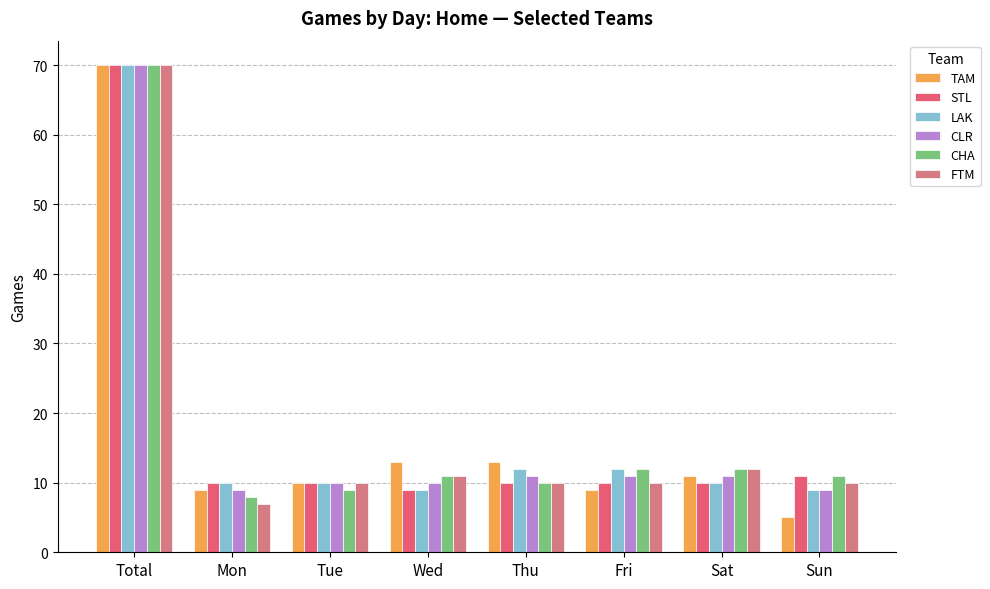

What is the label of the 8th bar from the right?

Total